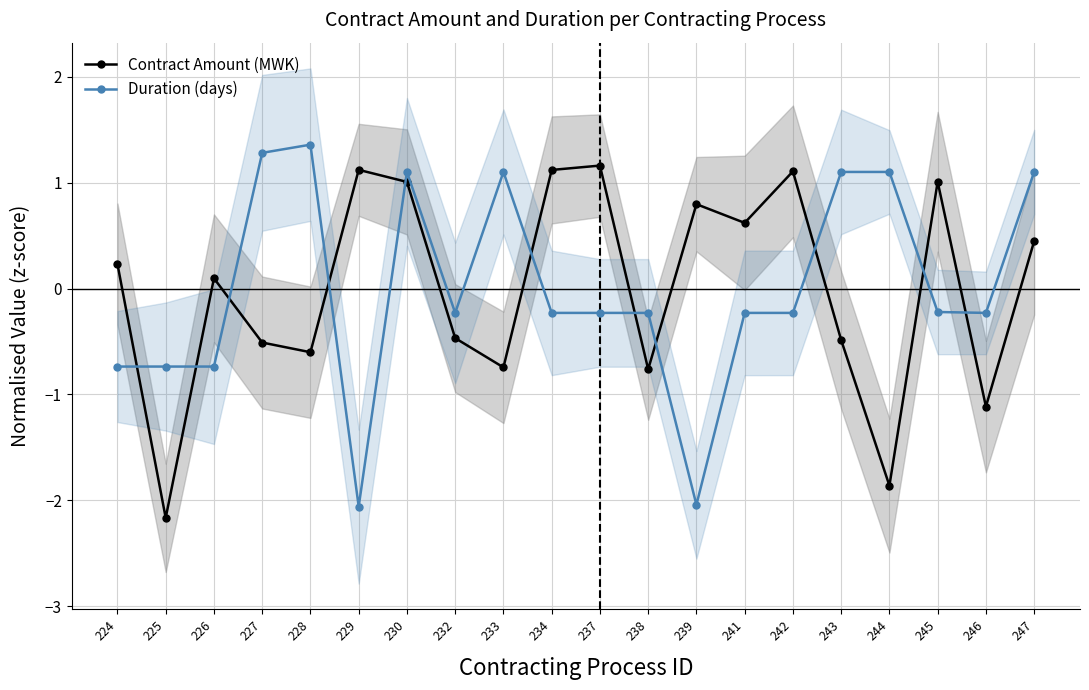

The Duration (days) series shows 1.7 at 247. True or false?

False